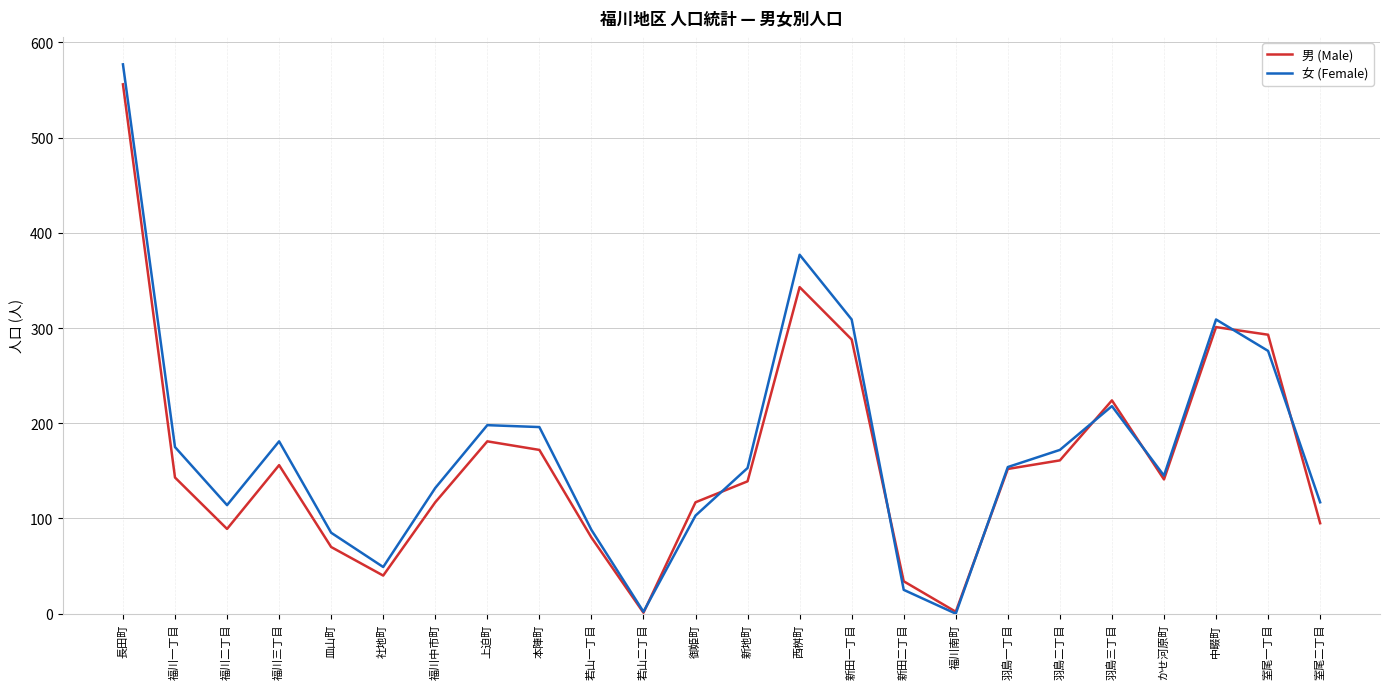

The 女 (Female) series shows 233 at 福川中市町. True or false?

False